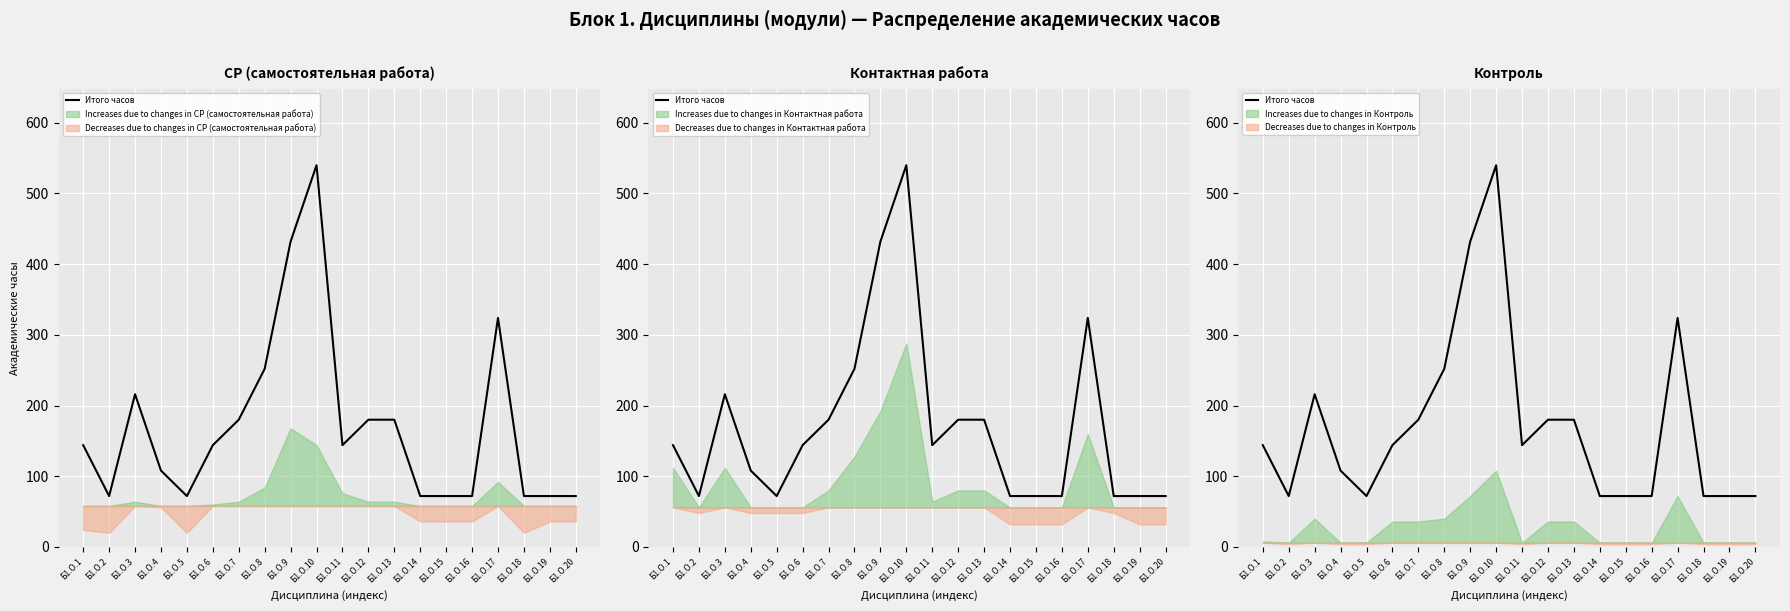

What is the value of the 15th point from the left?

72